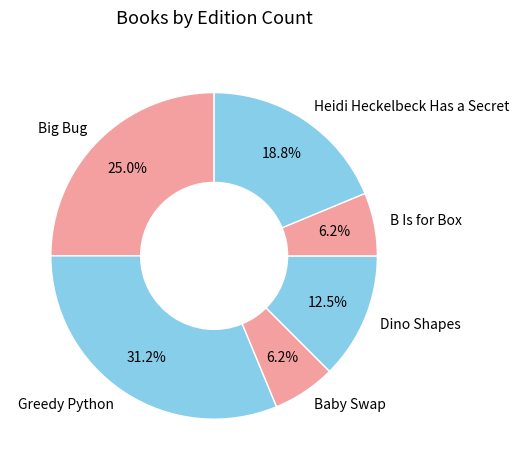

What is the ratio of the value at B Is for Box to the value at Baby Swap?

1.0